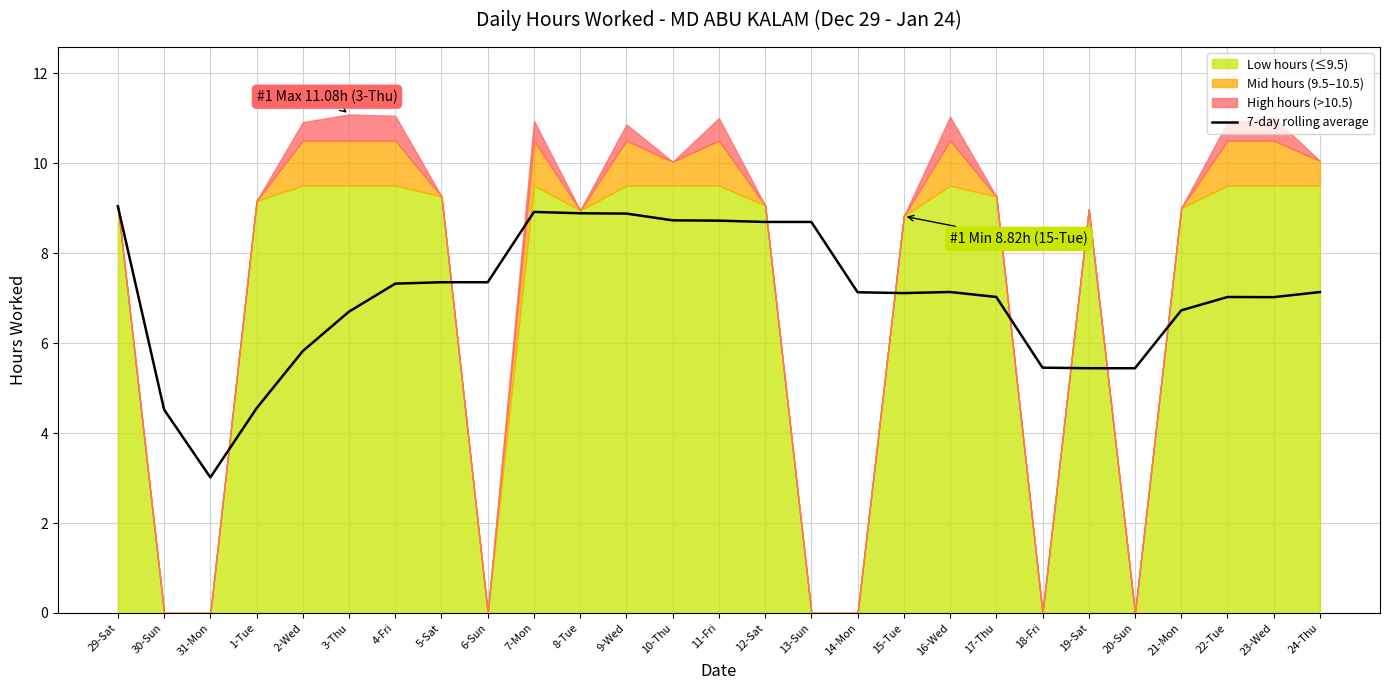

True or false: the data has more than 2 interior local peaks.

True